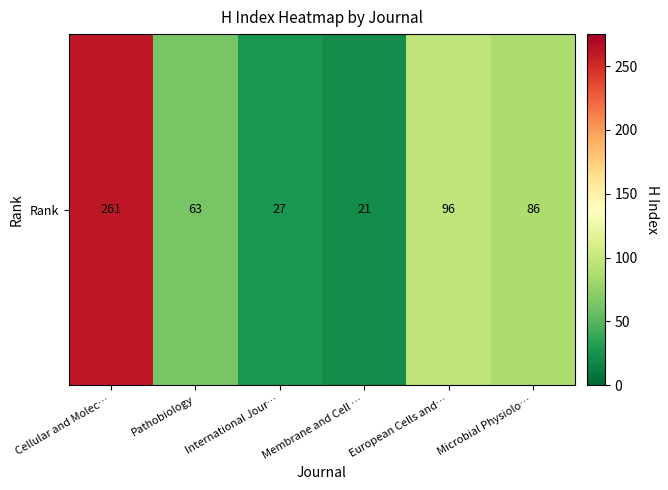

Rank the categories by value from lowest to highest.

Membrane and Cell …, International Jour…, Pathobiology, Microbial Physiolo…, European Cells and…, Cellular and Molec…